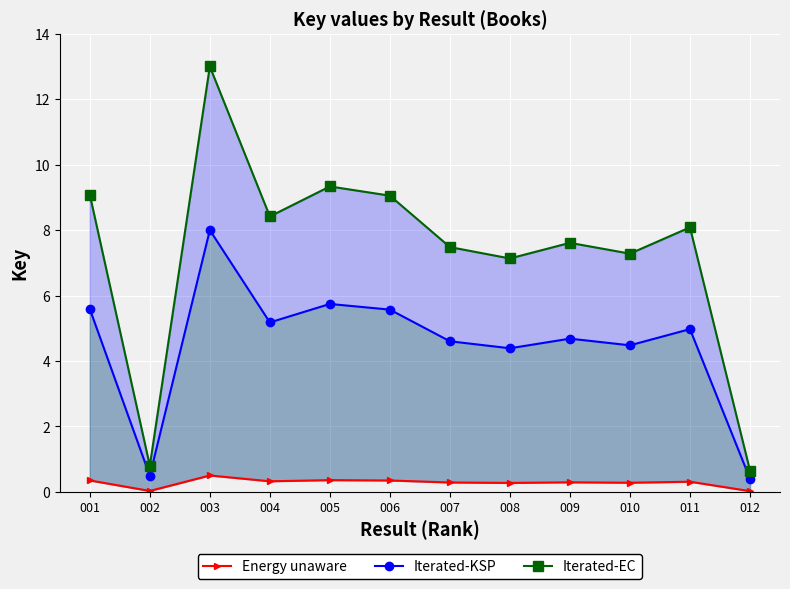

True or false: Iterated-KSP and Energy unaware cross at least once.

False